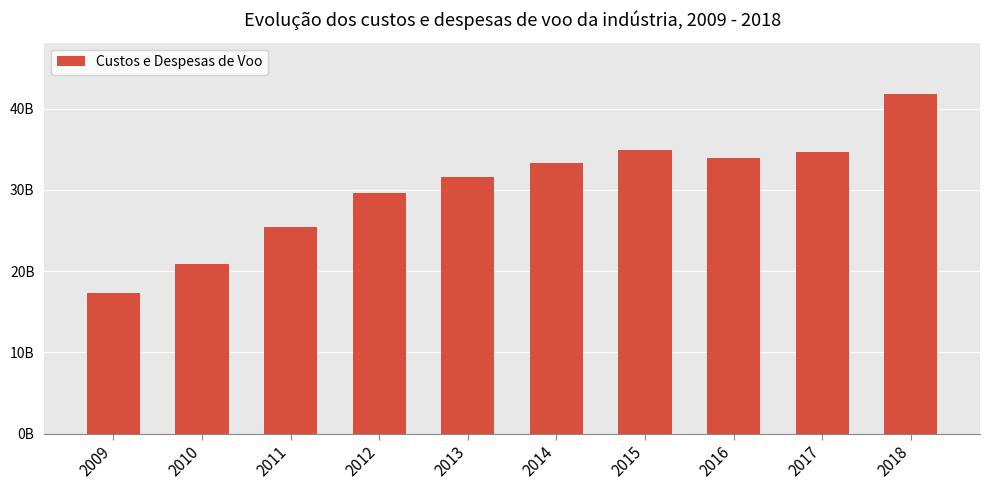

Are the bars horizontal?

No